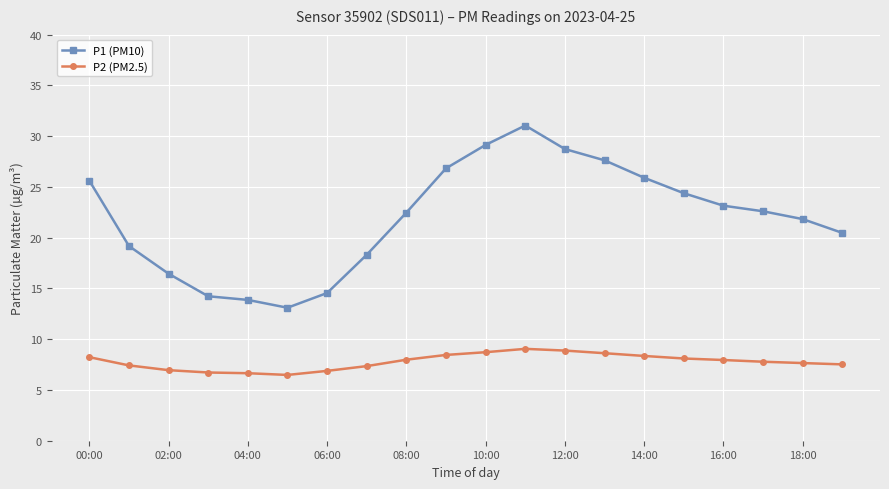

Rank the series by their maximum value, from lowest to highest.

P2 (PM2.5), P1 (PM10)